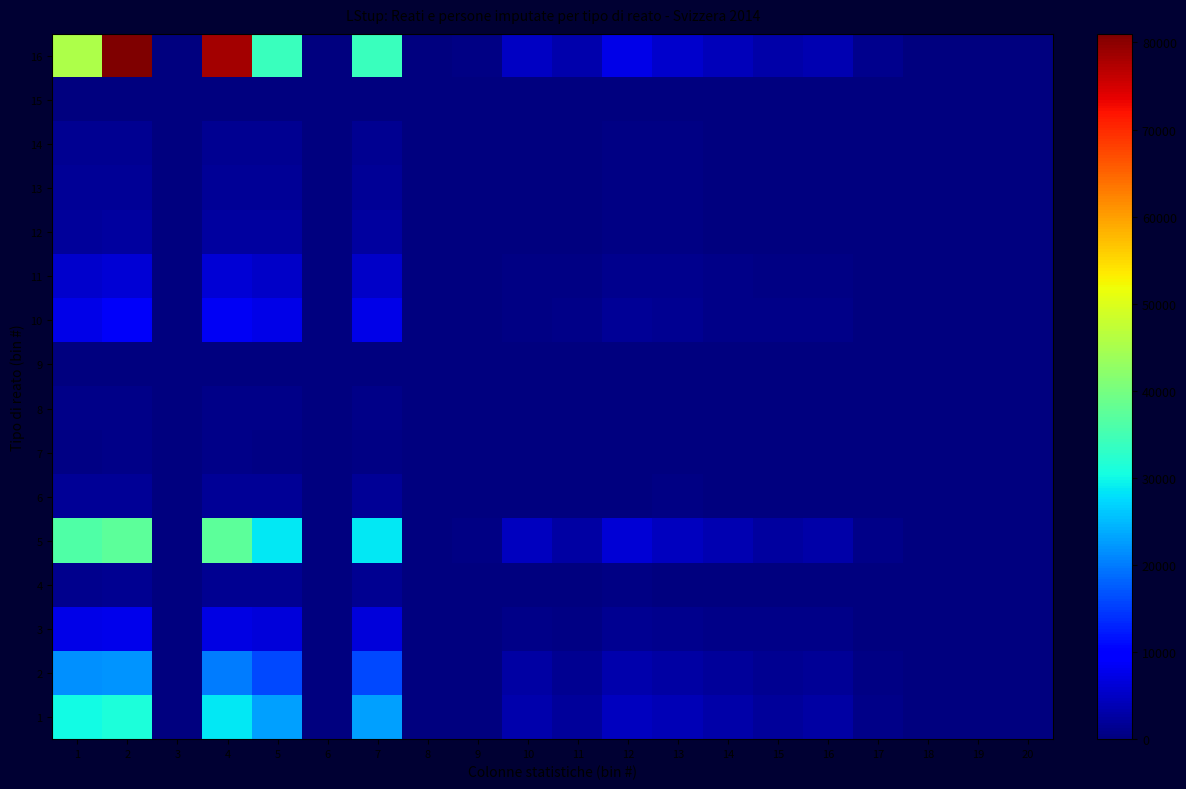

Which series has the largest total across all categories?

16